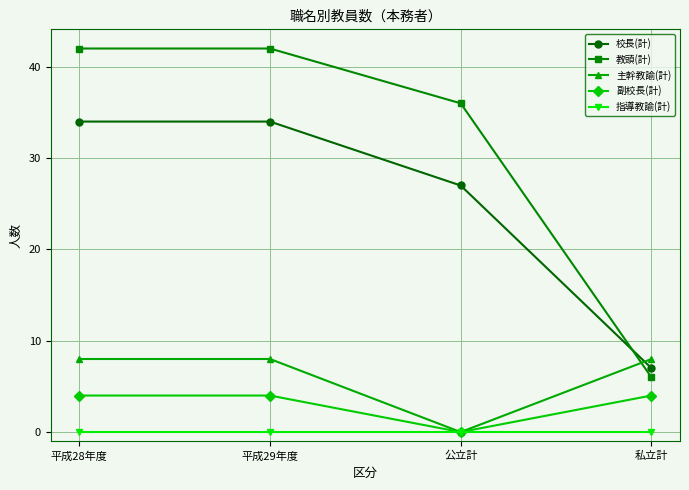

List the series in order of their peak value, lowest first.

指導教諭(計), 副校長(計), 主幹教諭(計), 校長(計), 教頭(計)